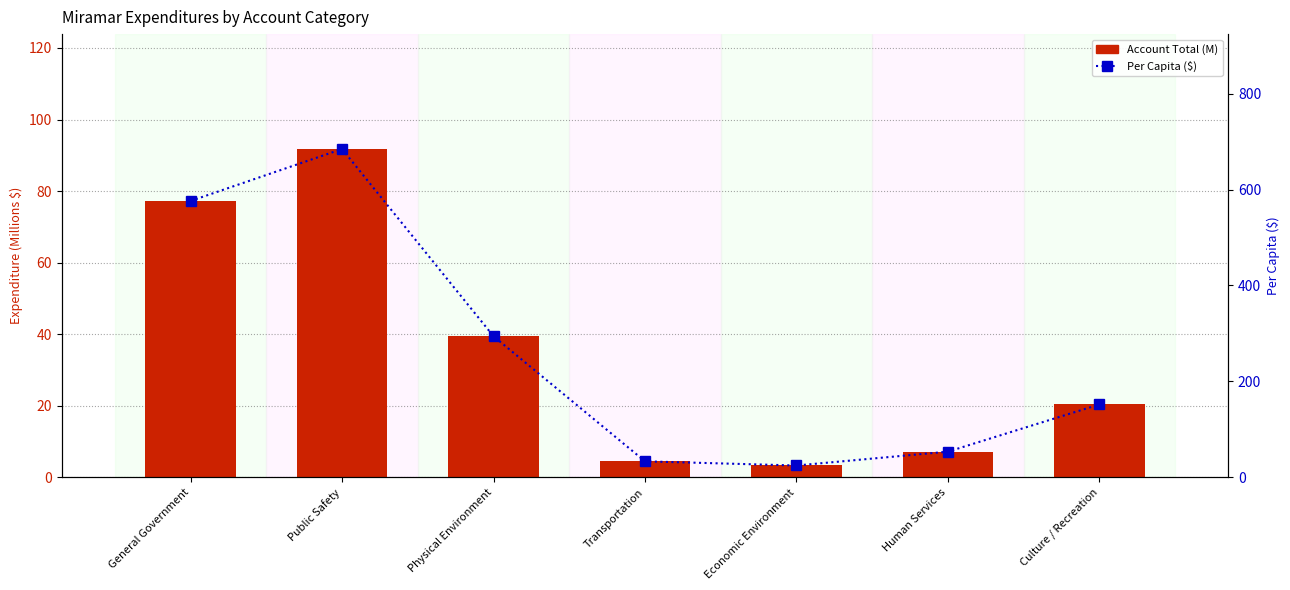

What are all the series names shown in the legend?

Account Total (M), Per Capita ($)